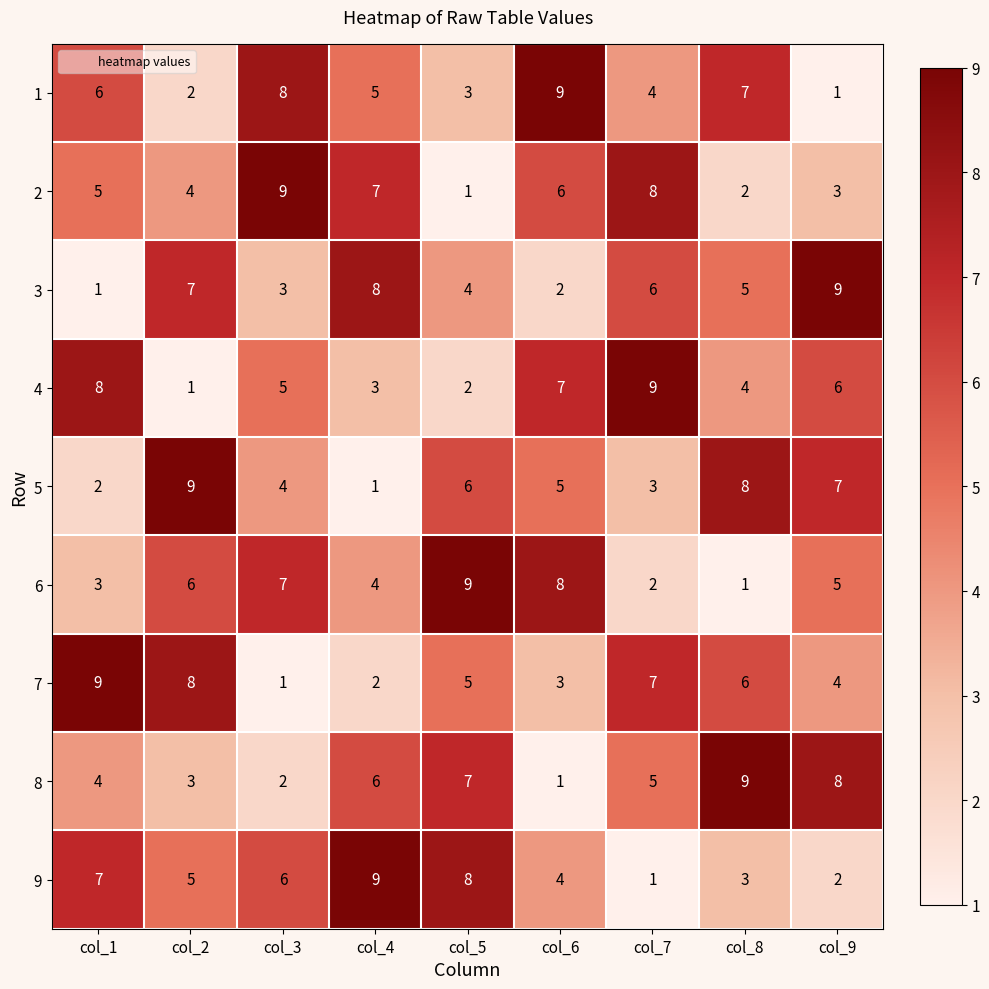

At which label does 6 first exceed 5?

col_2